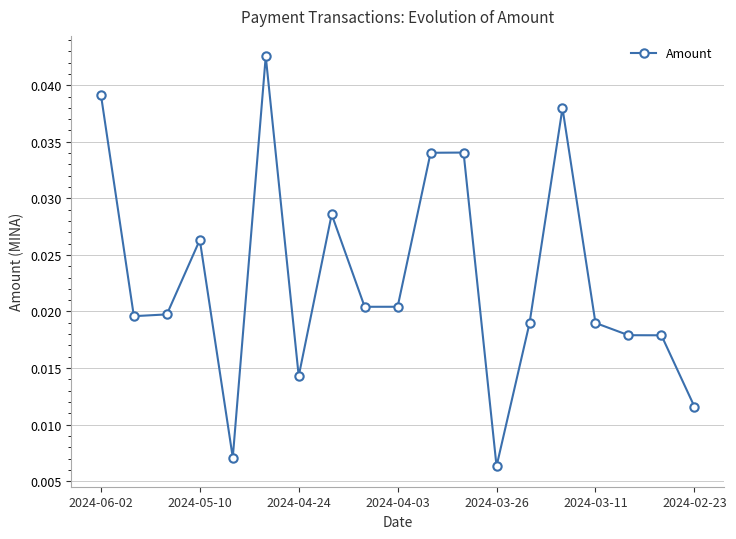

True or false: there are more than 0 points higher than both neighbors.

True